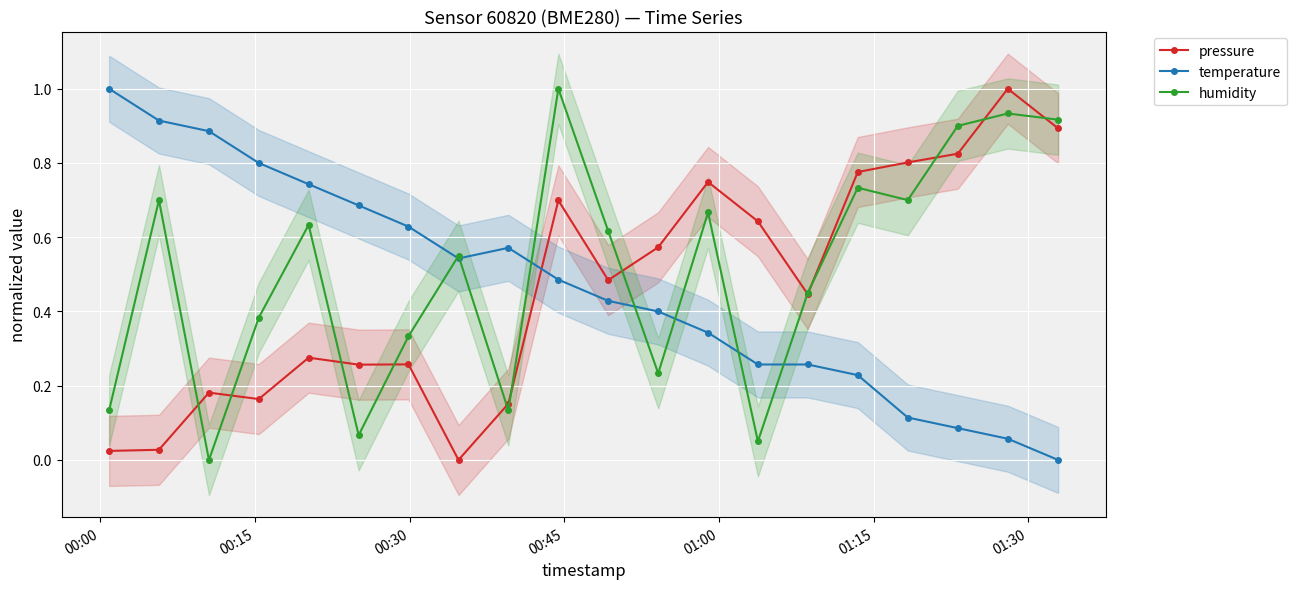

List the series in order of their overall mean, highest first.

humidity, temperature, pressure